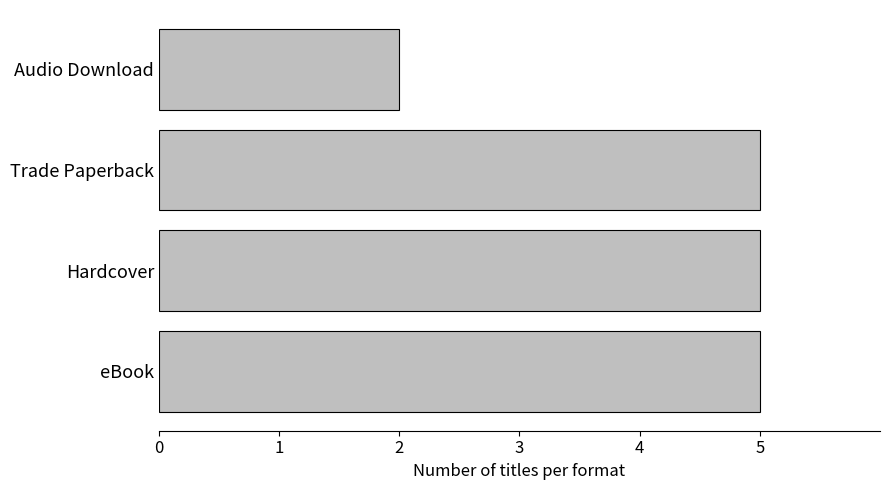

Reading bottom to top, what are all the values shown in this chart?

5	5	5	2